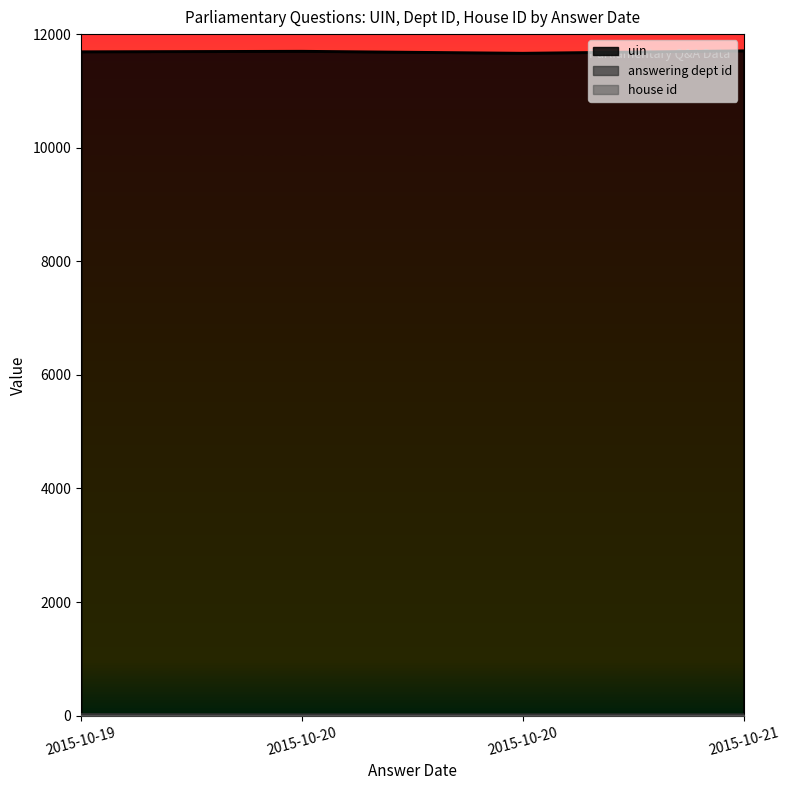

At which label does uin first exceed 11698?

2015-10-21